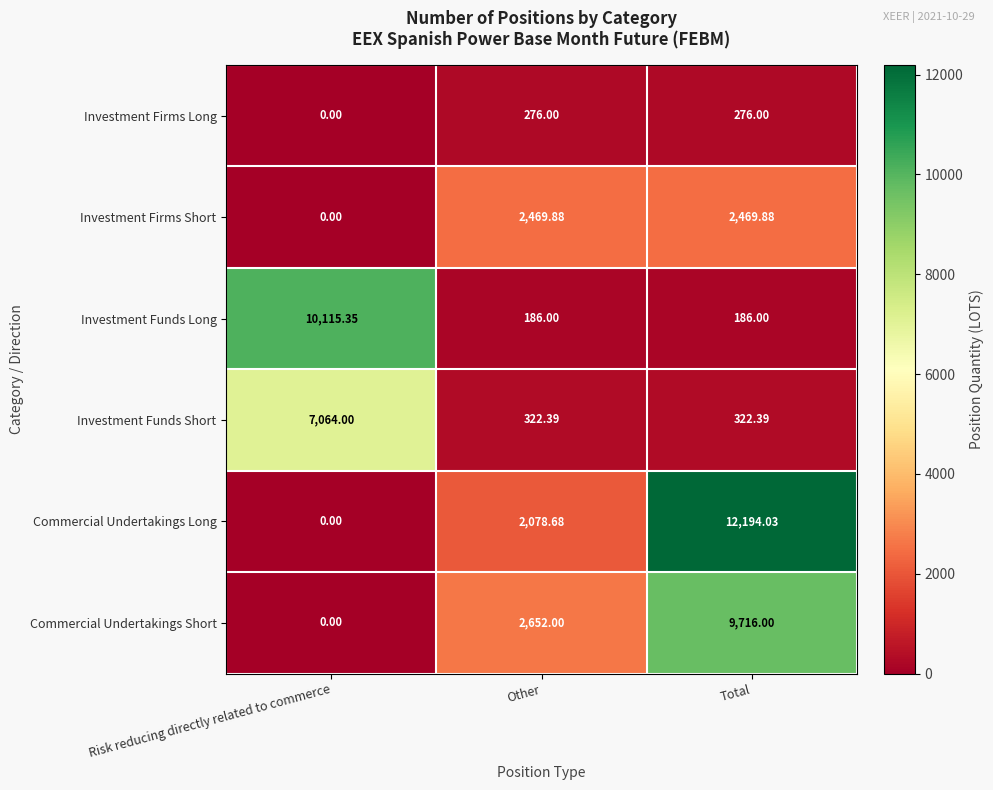

At how many categories does at least one series exceed 7339?

2